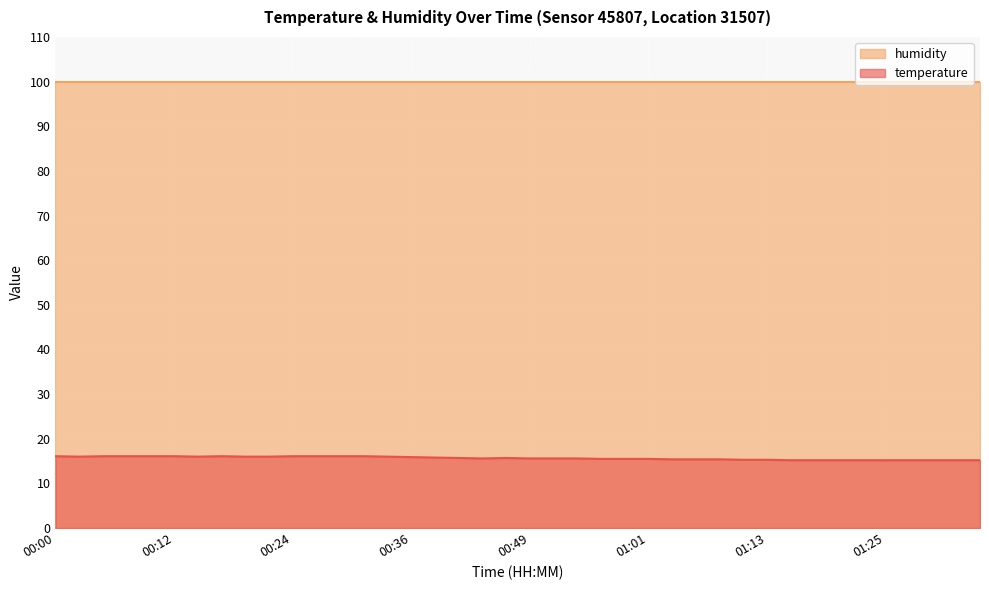

True or false: the data shows 16.1 at 00:00.

True